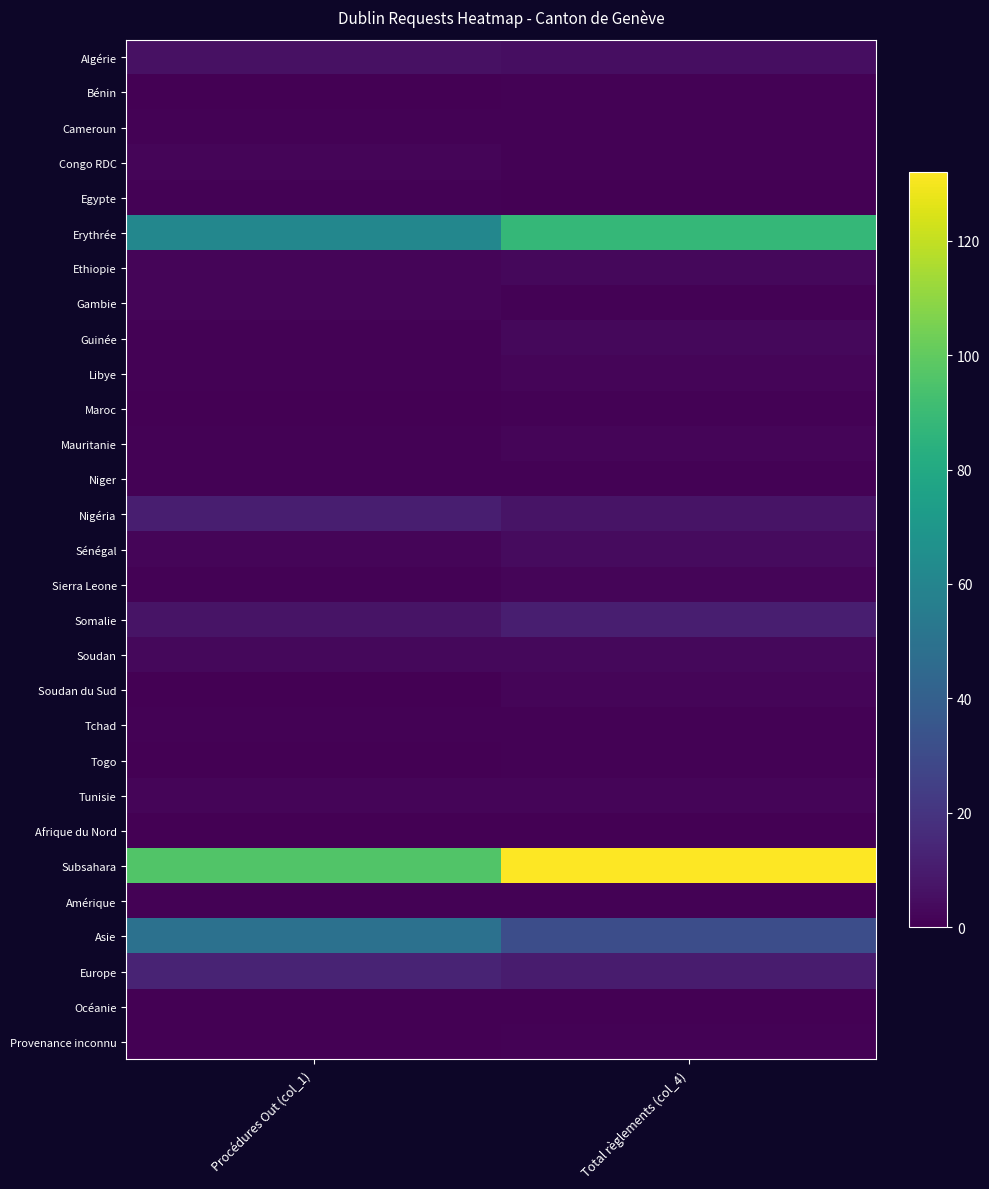

At which category is the sum across all series the highest?

Total règlements (col_4)